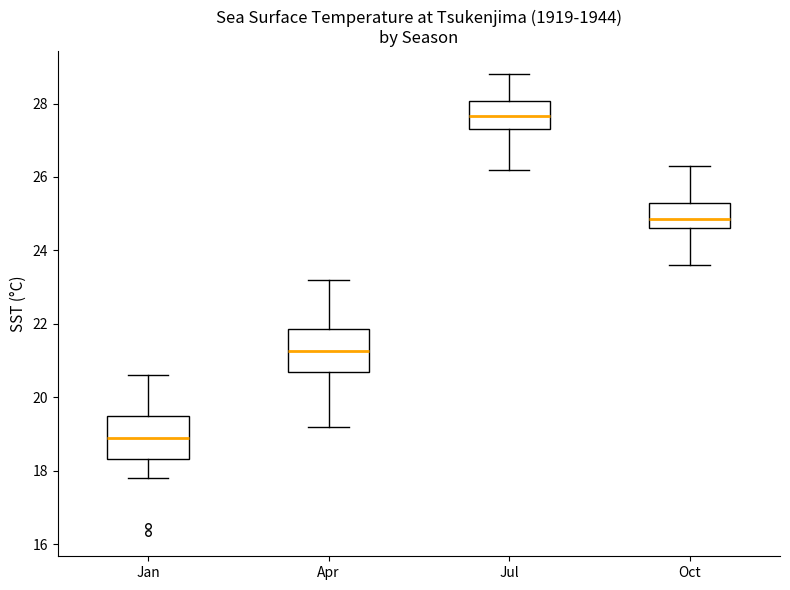

Reading left to right, read every box against the y-axis: the position of its median line, the range the box covers, and the ends of its whiskers. The values are not printed on the chart, so give them approximately, as read against the axis.

Jan: median 19.0, box 18.4 to 19.6, whiskers 17.8 to 20.6
Apr: median 21.2, box 20.8 to 21.8, whiskers 19.2 to 23.2
Jul: median 27.6, box 27.4 to 28.0, whiskers 26.2 to 28.8
Oct: median 24.8, box 24.6 to 25.4, whiskers 23.6 to 26.4